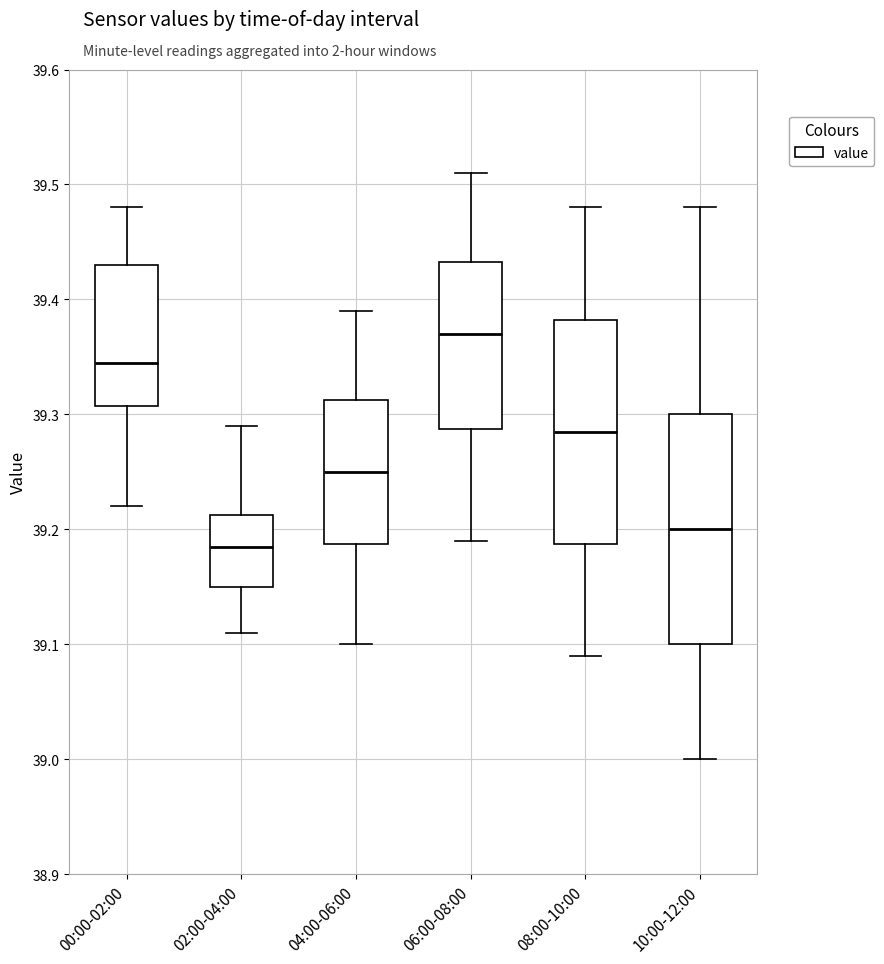

Reading left to right, transcribe this box plot: for each box, give where its median line is, the range the box spans, and where its two whiskers end, as read against the y-axis. The values are not printed on the chart, so give them approximately, as read against the axis.

00:00-02:00: median 39.35, box 39.31 to 39.43, whiskers 39.22 to 39.48
02:00-04:00: median 39.19, box 39.15 to 39.21, whiskers 39.11 to 39.29
04:00-06:00: median 39.25, box 39.19 to 39.31, whiskers 39.10 to 39.39
06:00-08:00: median 39.37, box 39.29 to 39.43, whiskers 39.19 to 39.51
08:00-10:00: median 39.29, box 39.19 to 39.38, whiskers 39.09 to 39.48
10:00-12:00: median 39.20, box 39.10 to 39.30, whiskers 39.00 to 39.48